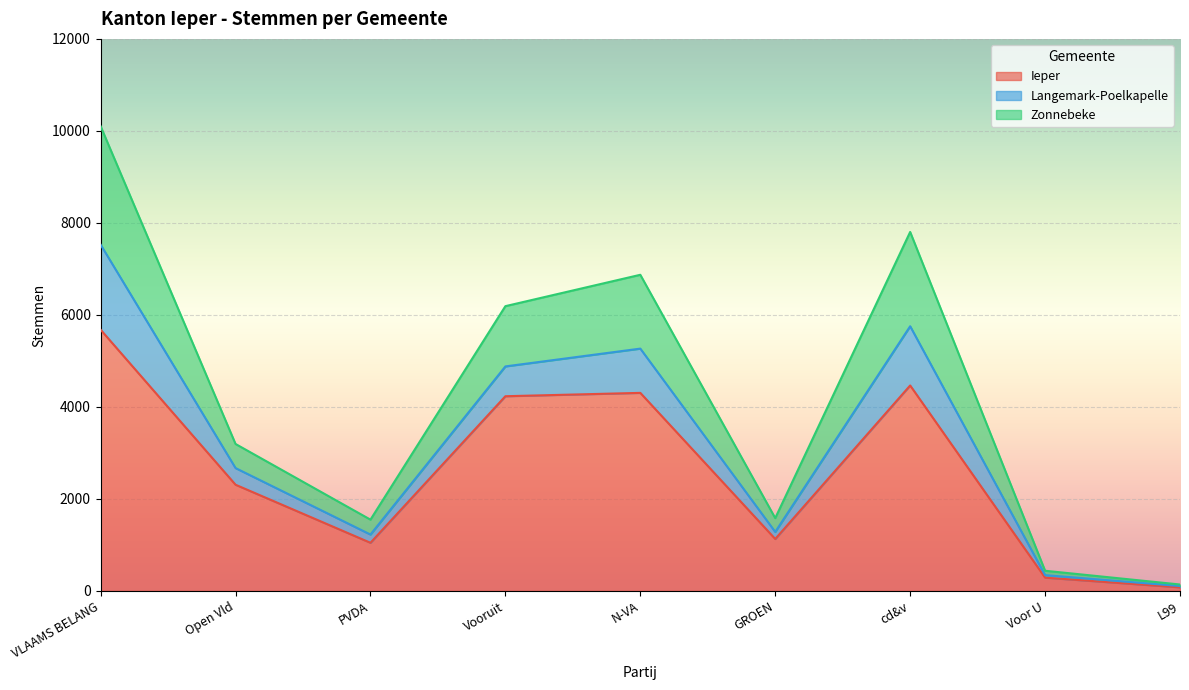

True or false: Ieper and Zonnebeke intersect in this chart.

False